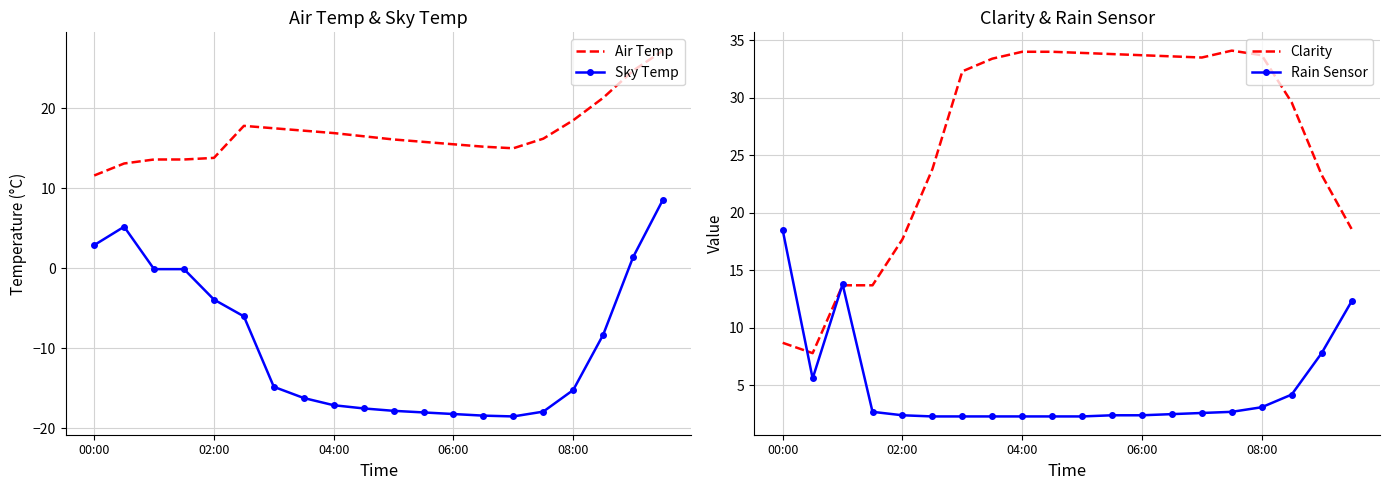

At which label is Sky Temp closest to -4?

02:00